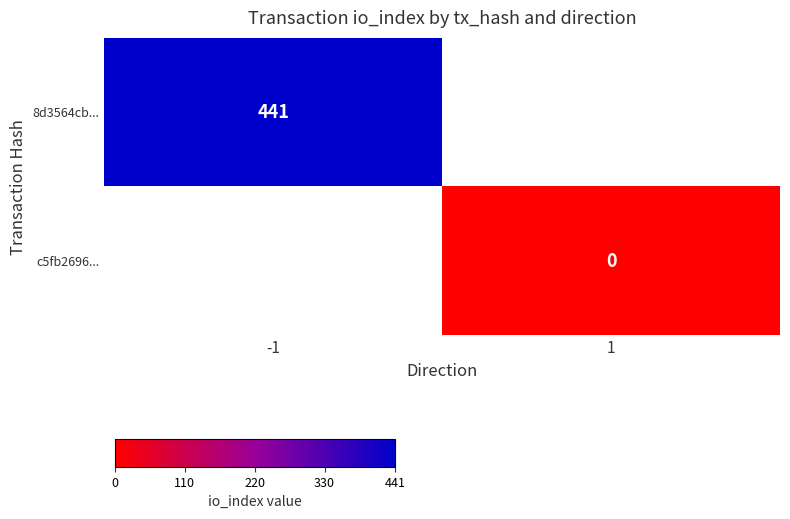

True or false: 8d3564cb... has a value of 275 at -1.

False